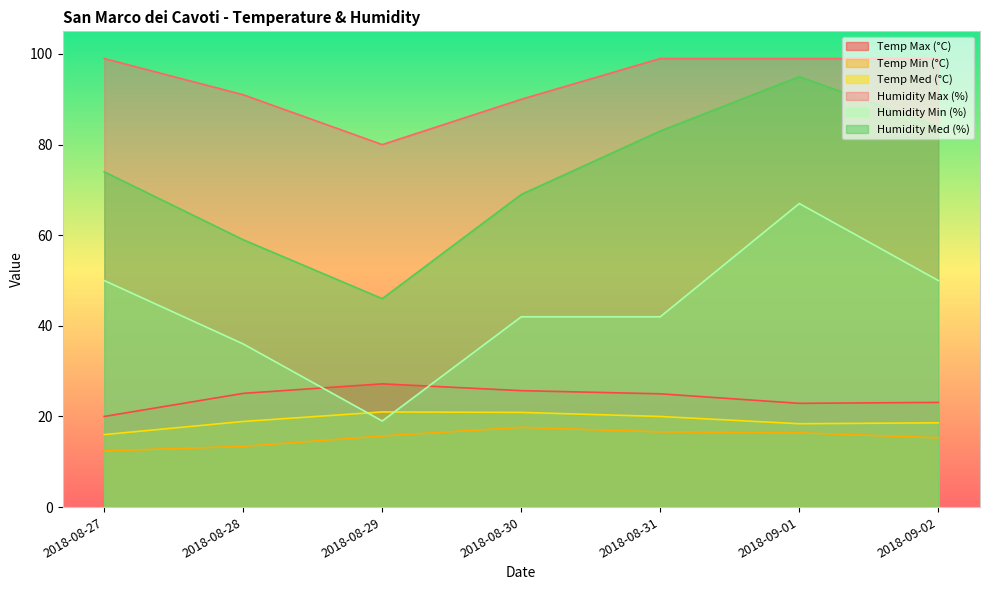

What is the sum of all Humidity Med (%) values?

510.0